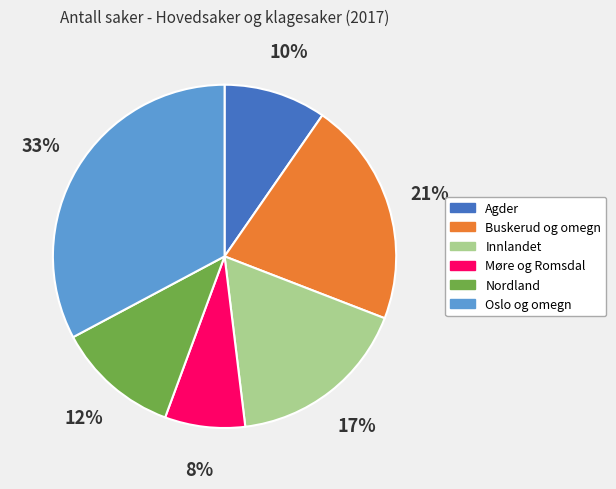

Does any single category account for the majority?

No